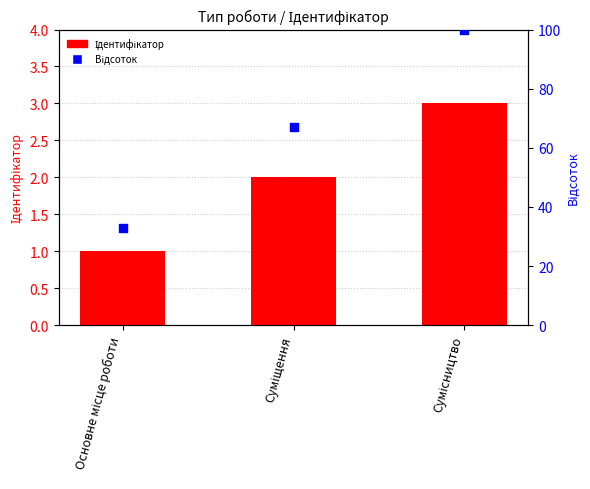

Is the value of Відсоток at Основне місце роботи greater than the value of Ідентифікатор at Основне місце роботи?

Yes